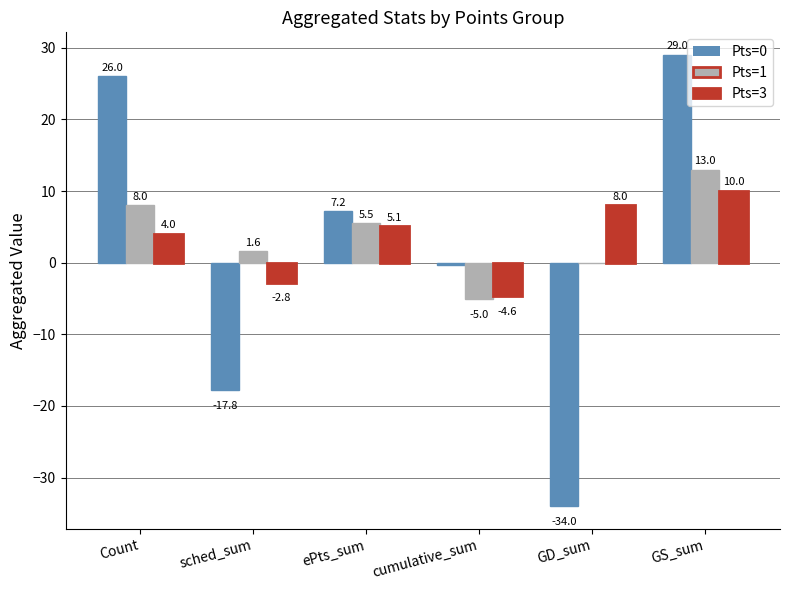

What are all the series names shown in the legend?

Pts=0, Pts=1, Pts=3